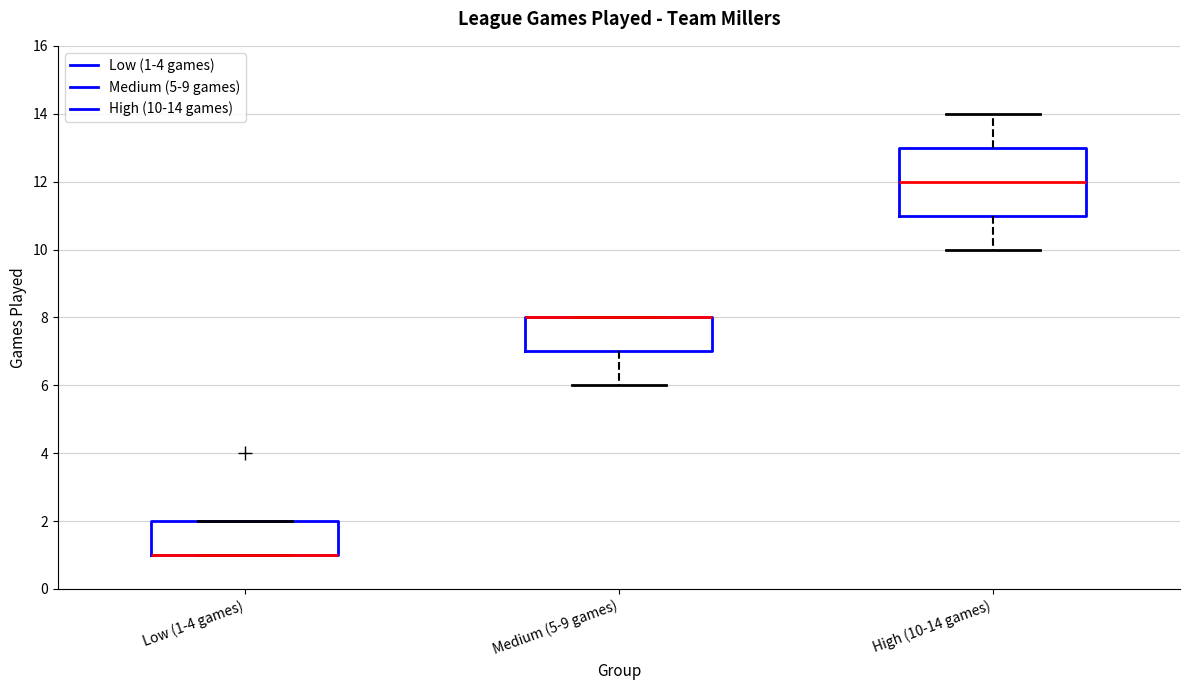

Reading left to right, transcribe this box plot: for each box, give where its median line is, the range the box spans, and where its two whiskers end, as read against the y-axis. The values are not printed on the chart, so give them approximately, as read against the axis.

Low (1-4 games): median 1 (drawn on the box's lower edge), box 1 to 2, whiskers 1 to 2
Medium (5-9 games): median 8 (drawn on the box's upper edge), box 7 to 8, whiskers 6 to 8
High (10-14 games): median 12, box 11 to 13, whiskers 10 to 14